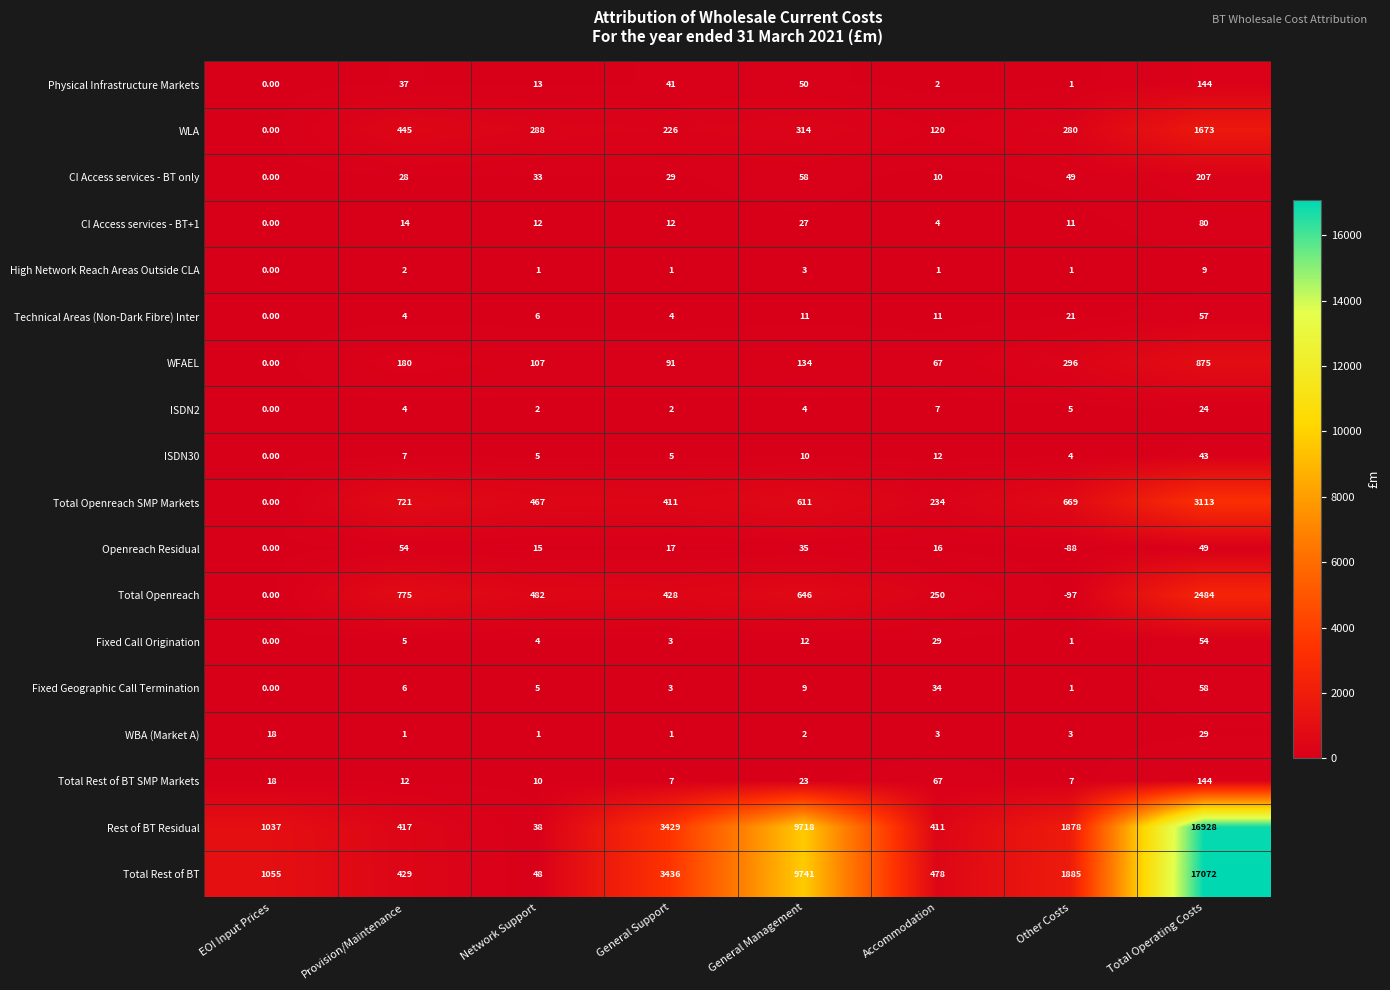

At which label does Rest of BT Residual reach its minimum?

Network Support